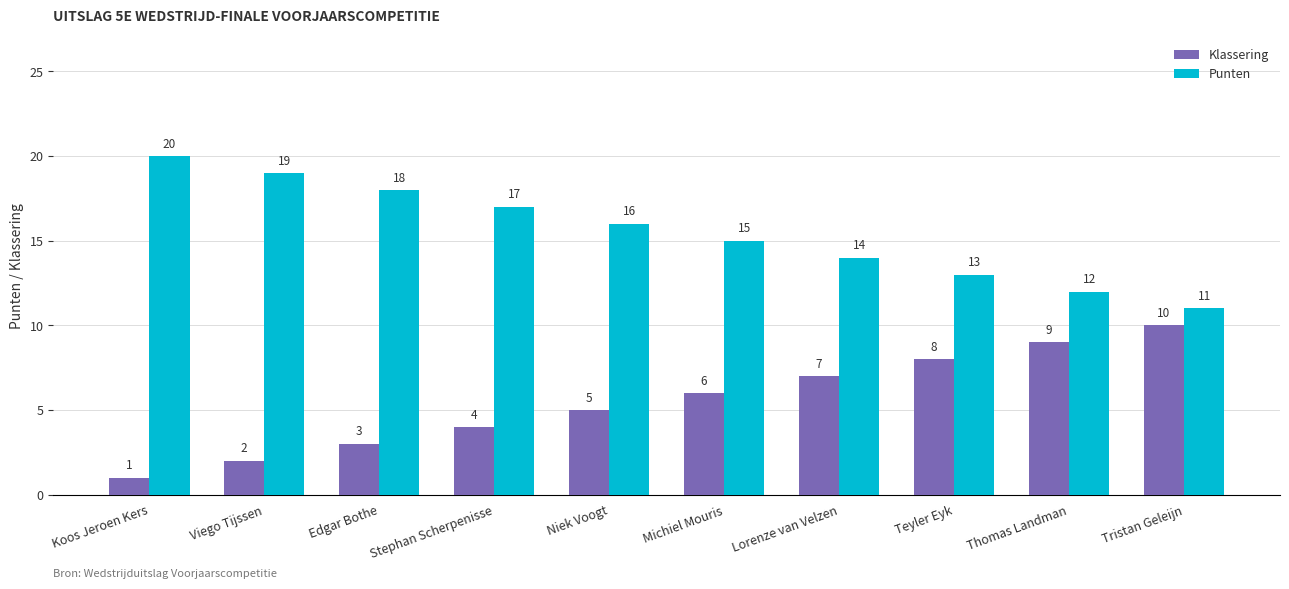

List the labels in order of Klassering value, smallest first.

Koos Jeroen Kers, Viego Tijssen, Edgar Bothe, Stephan Scherpenisse, Niek Voogt, Michiel Mouris, Lorenze van Velzen, Teyler Eyk, Thomas Landman, Tristan Geleijn